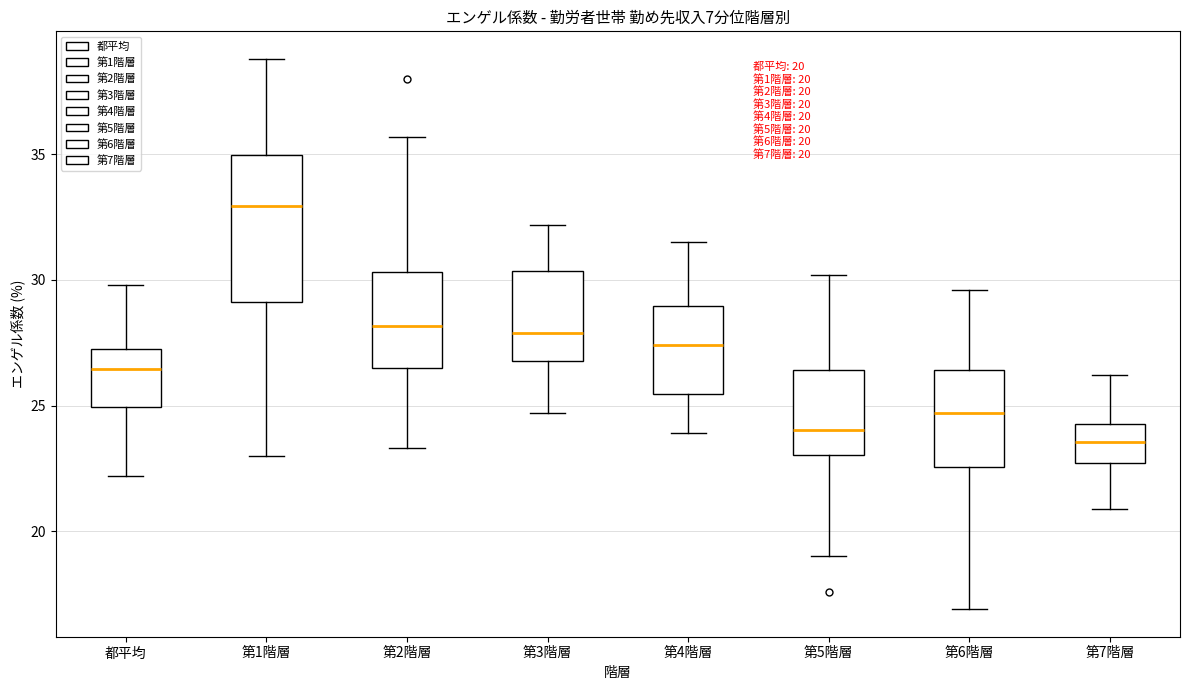

Which box's median line is the highest?

第1階層